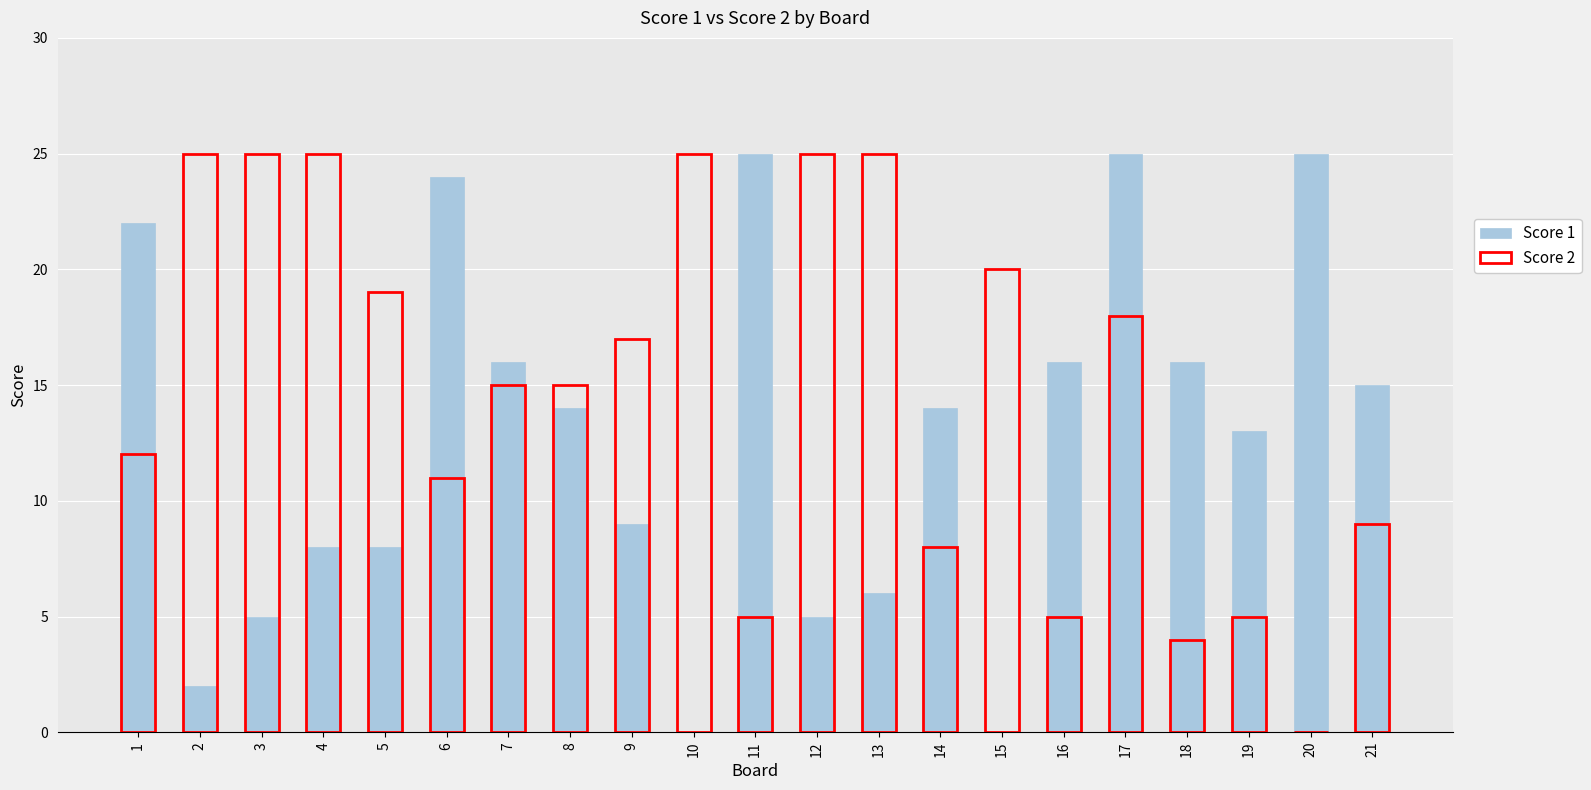

What is the difference between the maximum and minimum values in the Score 1 series?

25